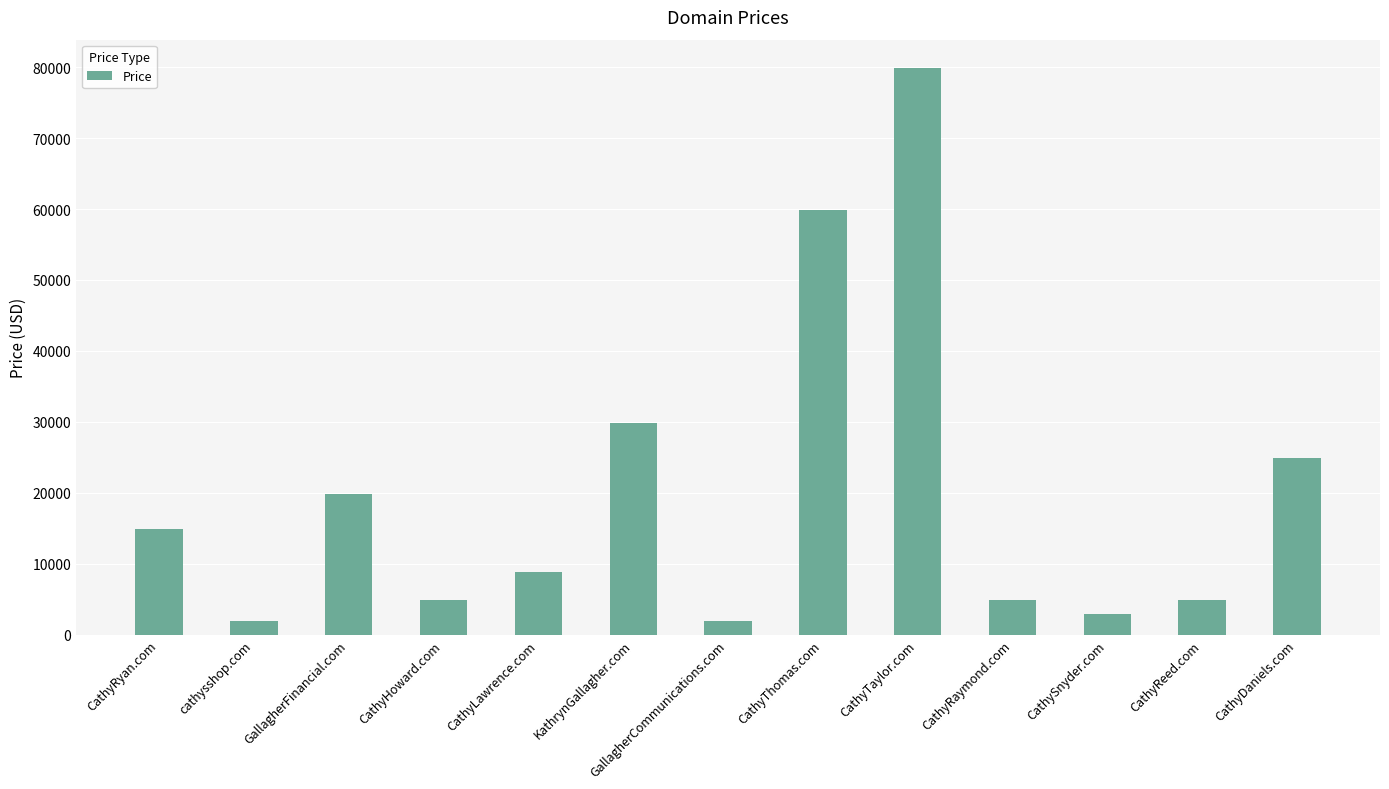

True or false: the data shows 32950 at CathyDaniels.com.

False